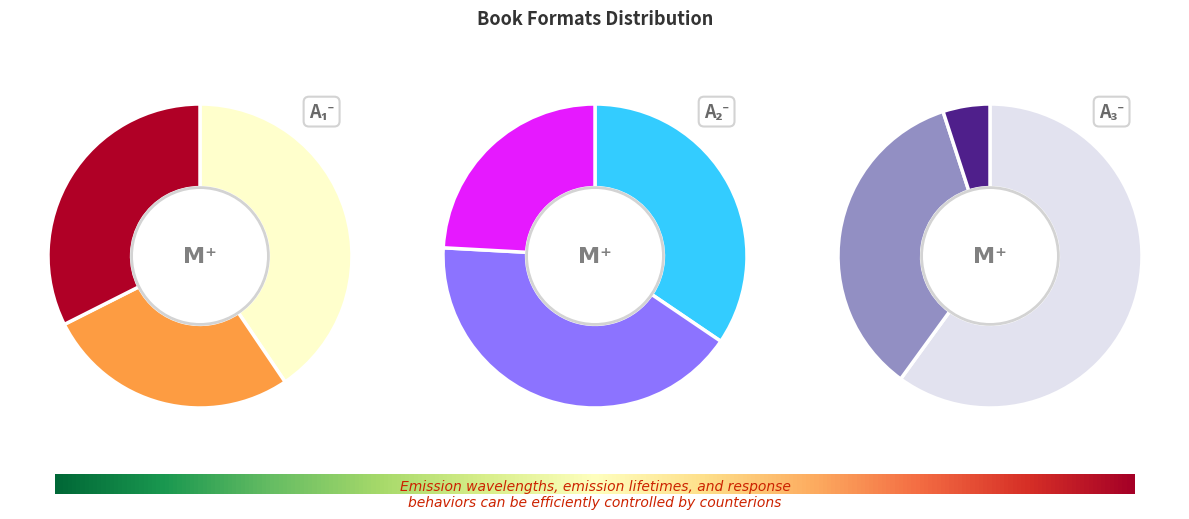

True or false: Enhanced eBook accounts for 2% of the total.

True